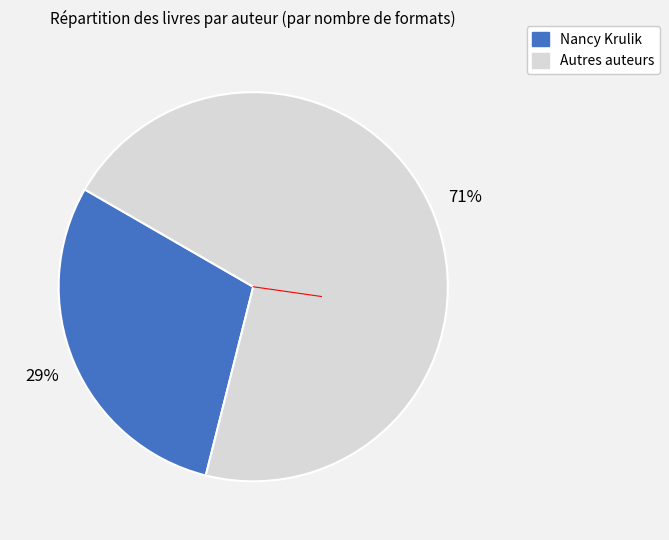

To the nearest percent, what is the average slice percentage?

50%